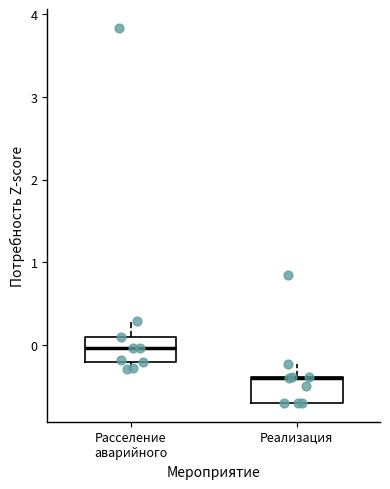

Reading left to right, transcribe this box plot: for each box, give where its median line is, the range the box spans, and where its two whiskers end, as read against the y-axis. The values are not printed on the chart, so give them approximately, as read against the axis.

Расселение аварийного: median 0.0, box -0.2 to 0.1, whiskers -0.3 to 0.3
Реализация: median -0.4 (drawn on the box's upper edge), box -0.7 to -0.4, whiskers -0.7 to -0.2